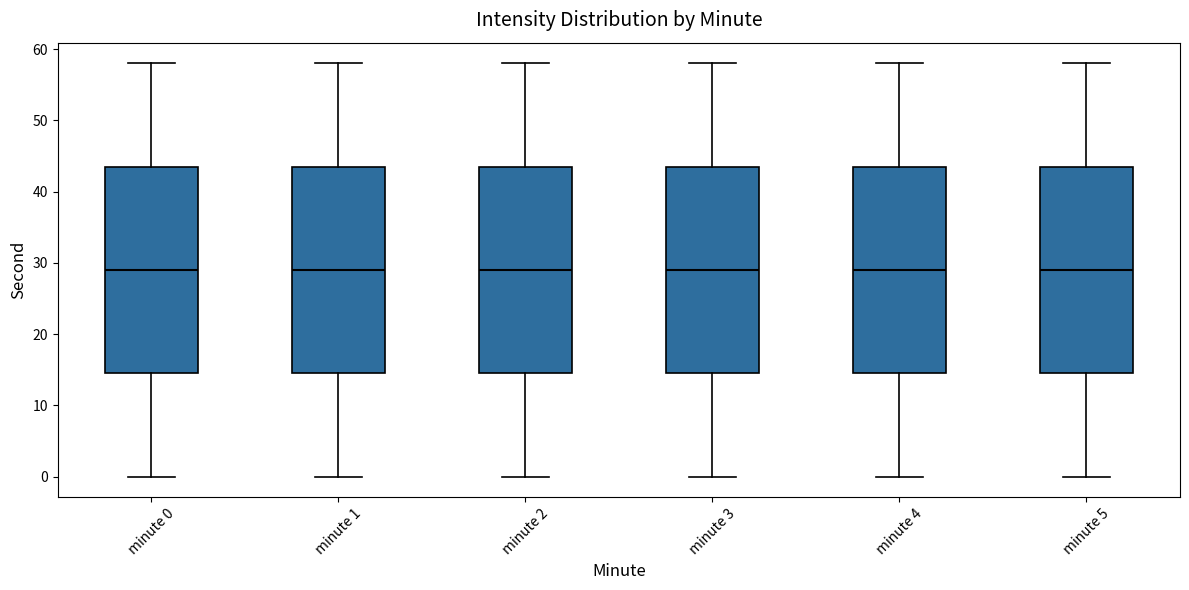

Where does the median line of the box for minute 3 sit on the y-axis? The values are not printed on the chart, so give them approximately, as read against the axis.

29